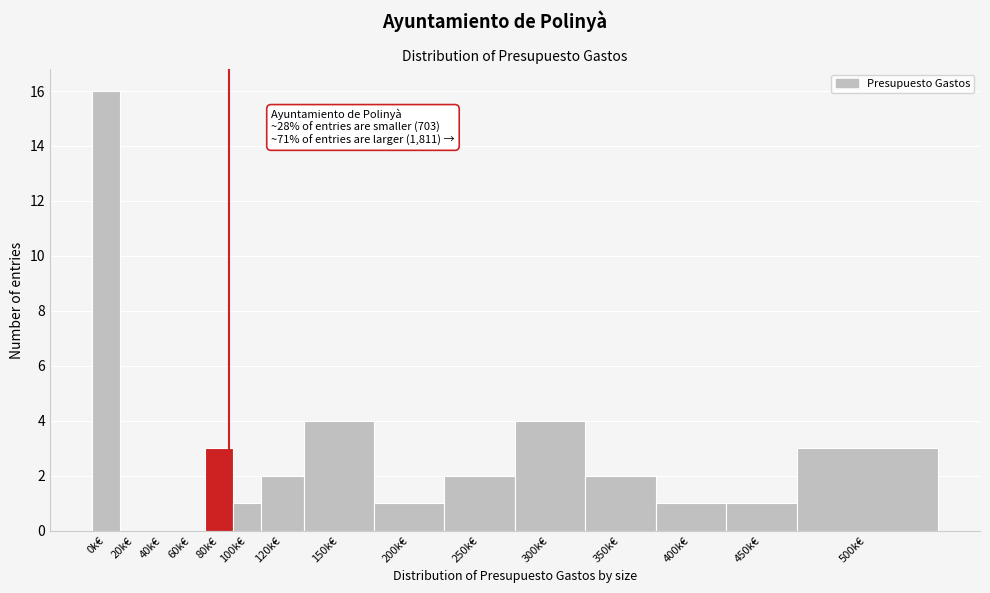

Reading left to right, extract all data points from this chart.

0k€=16	20k€=0	40k€=0	60k€=0	80k€=3	100k€=1	120k€=2	150k€=4	200k€=1	250k€=2	300k€=4	350k€=2	400k€=1	450k€=1	500k€=3